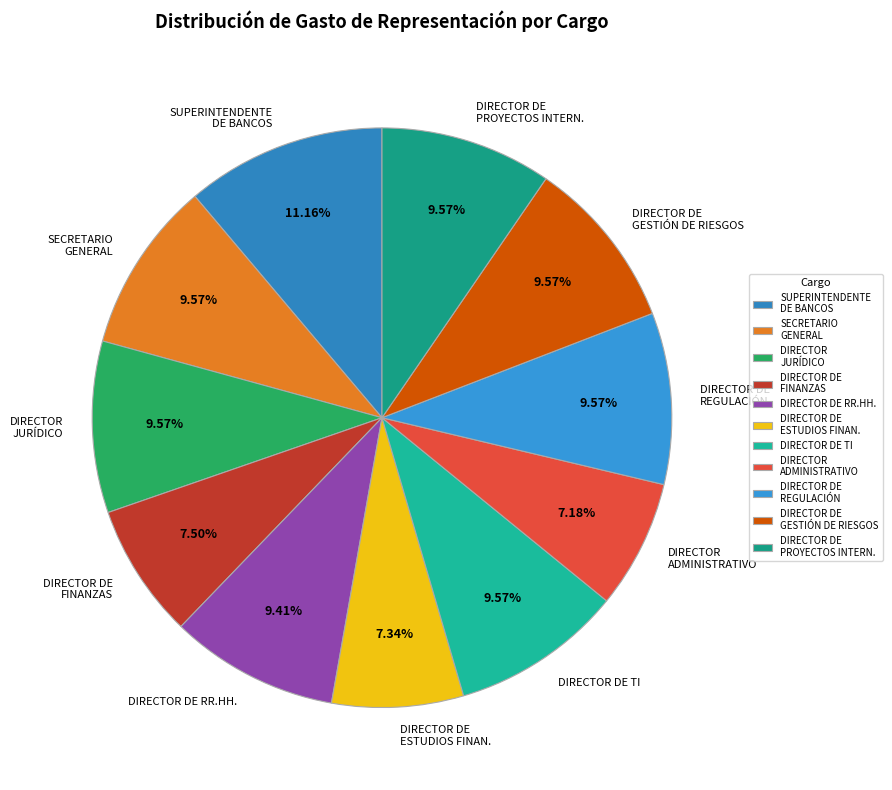

Which has a higher value, SUPERINTENDENTE DE BANCOS or DIRECTOR DE GESTIÓN DE RIESGOS?

SUPERINTENDENTE DE BANCOS